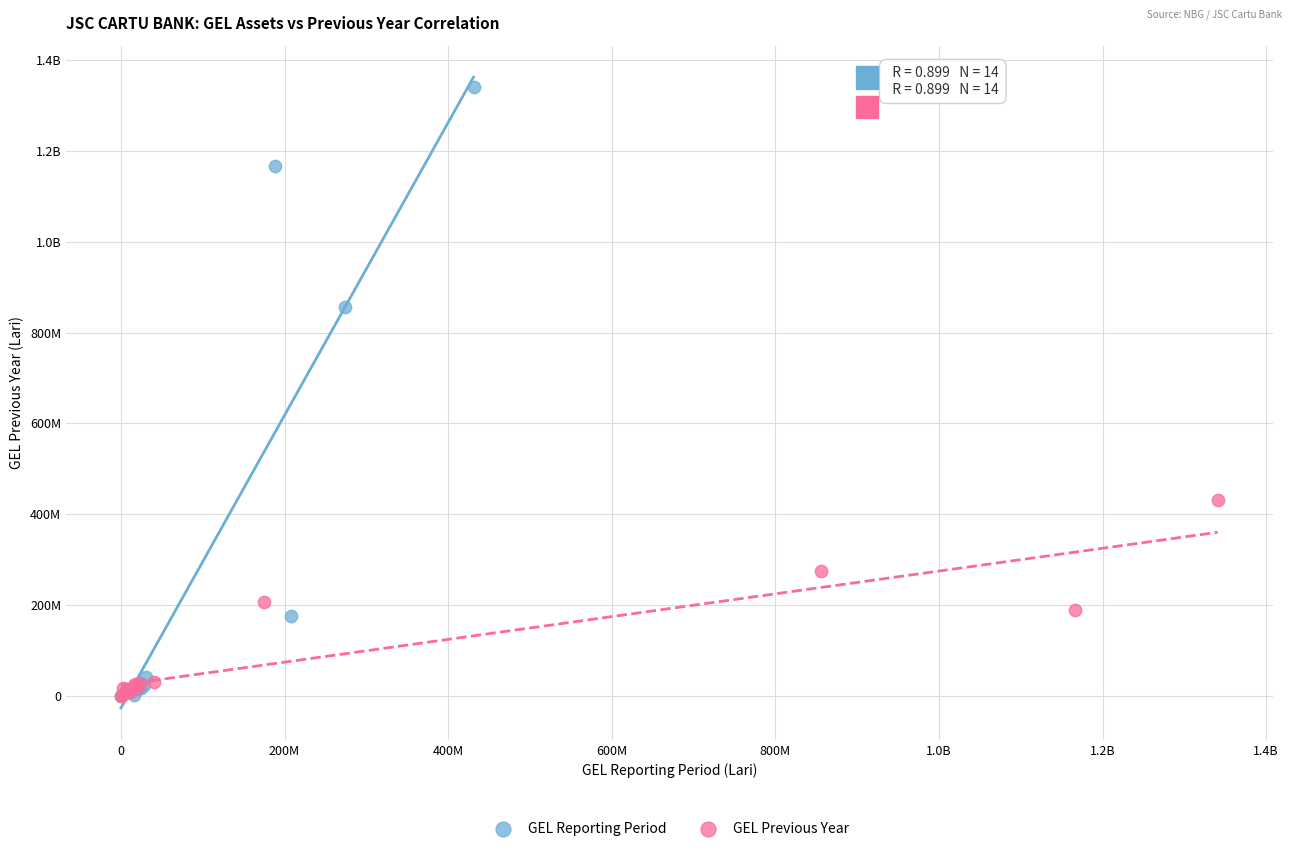

What are all the series names shown in the legend?

GEL Reporting Period, GEL Previous Year